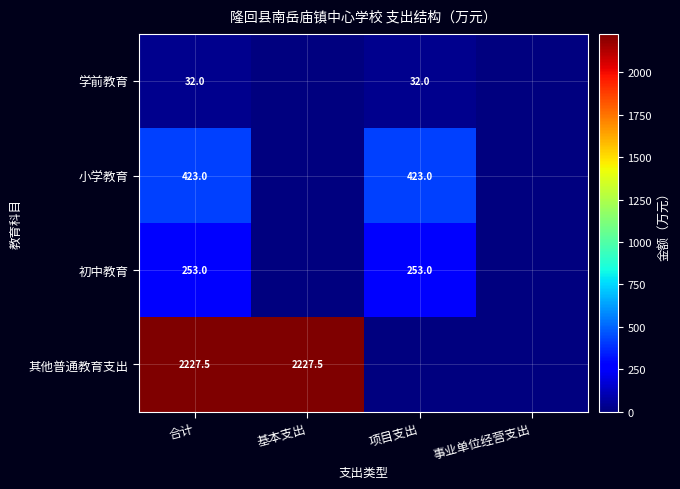

How many data points does each series have?

4